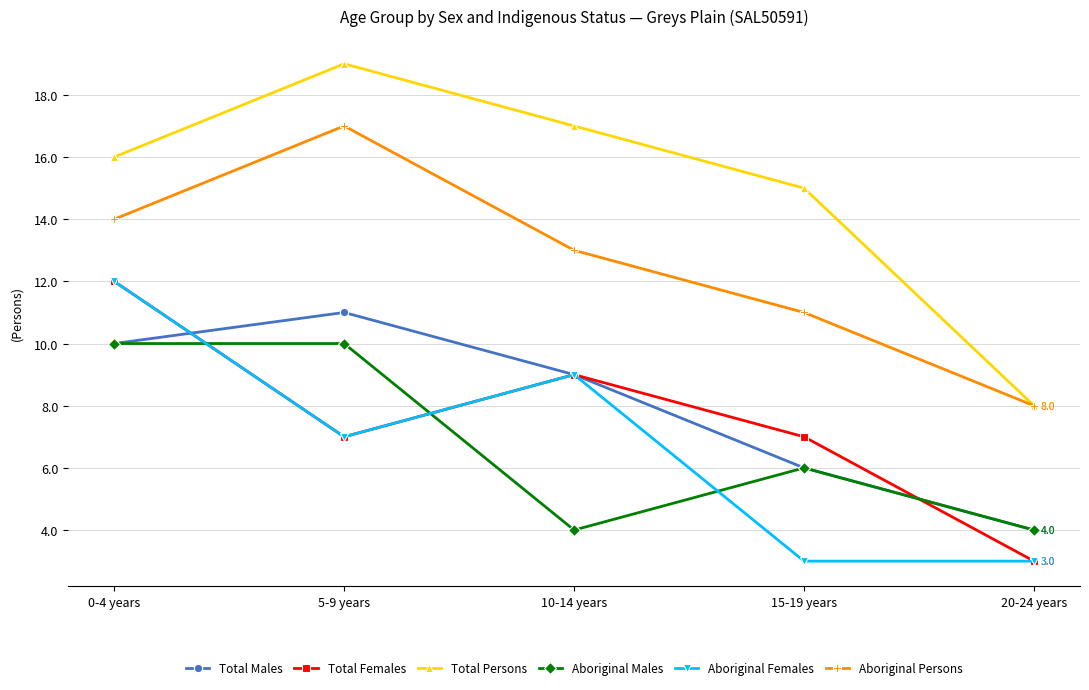

How many lines are shown in the chart?

6